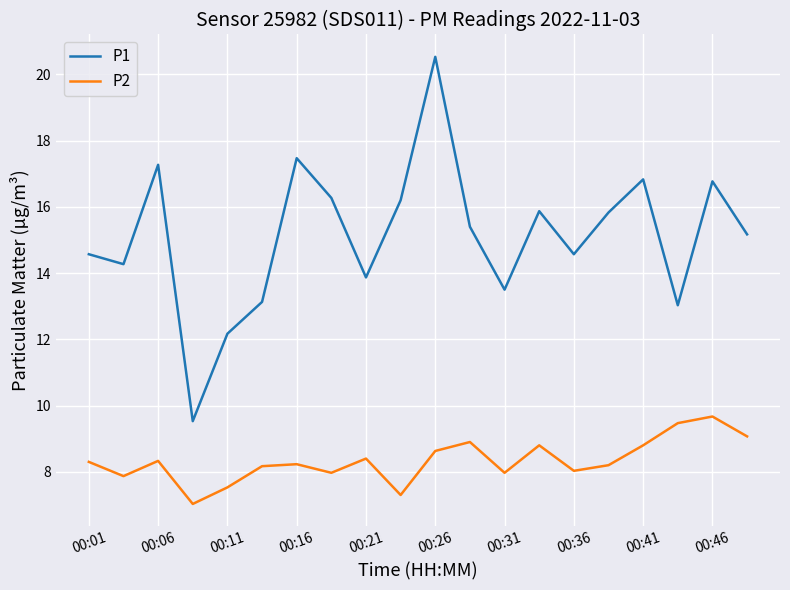

What is the maximum value shown in the chart?

20.5